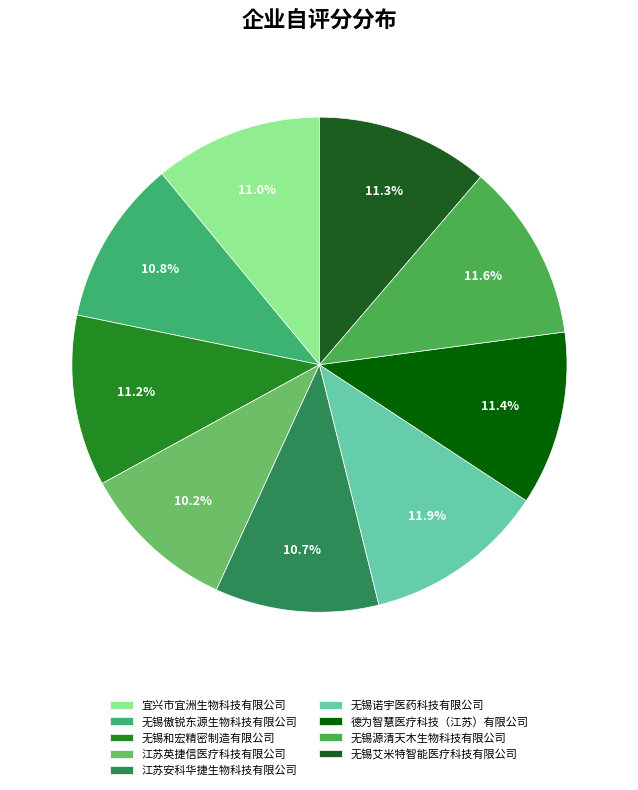

Does 无锡诺宇医药科技有限公司 represent more than half of the total?

No